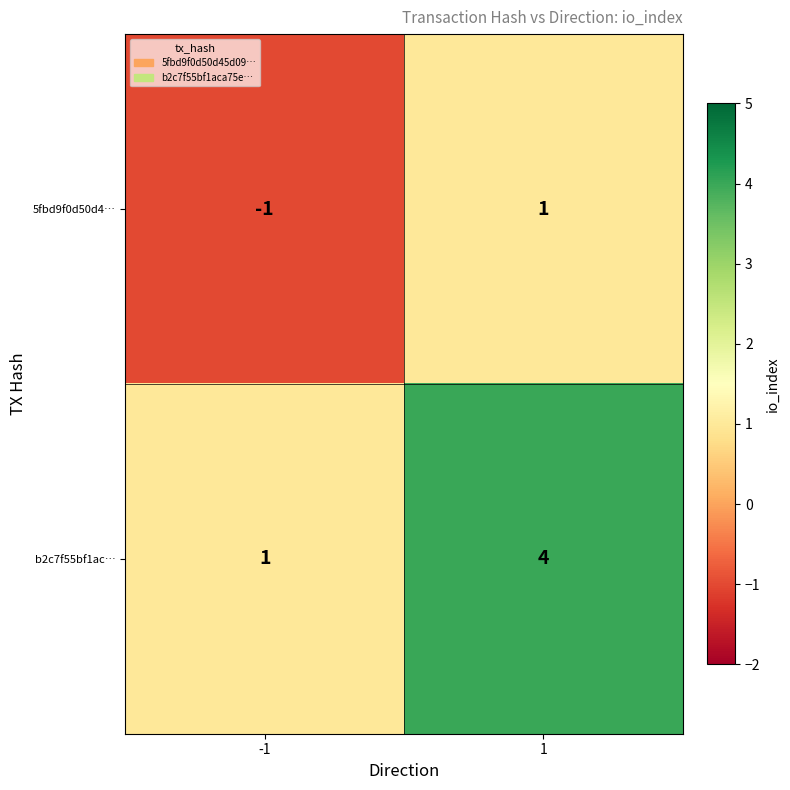

Count the number of data series in this chart.

2